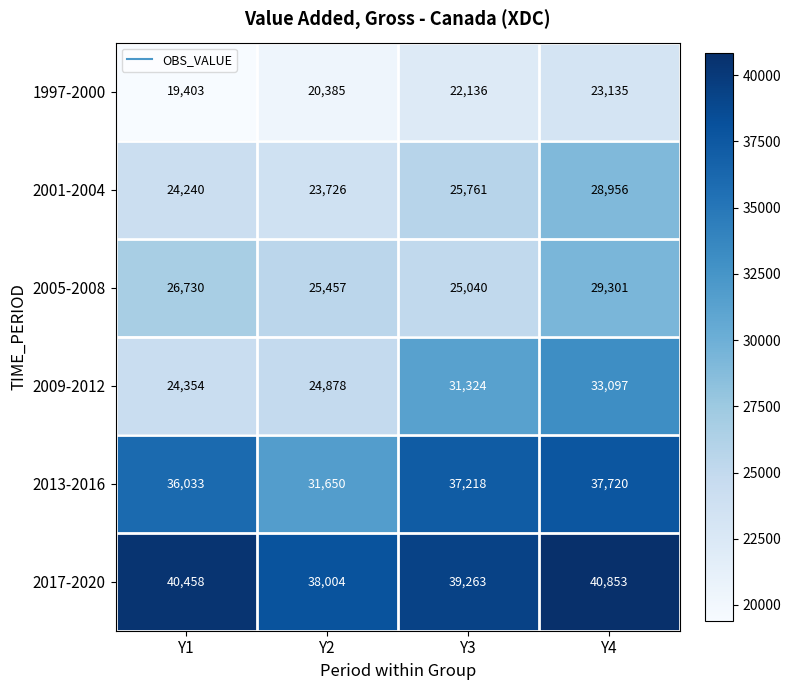

At which label is 1997-2000 closest to 21269?

Y3